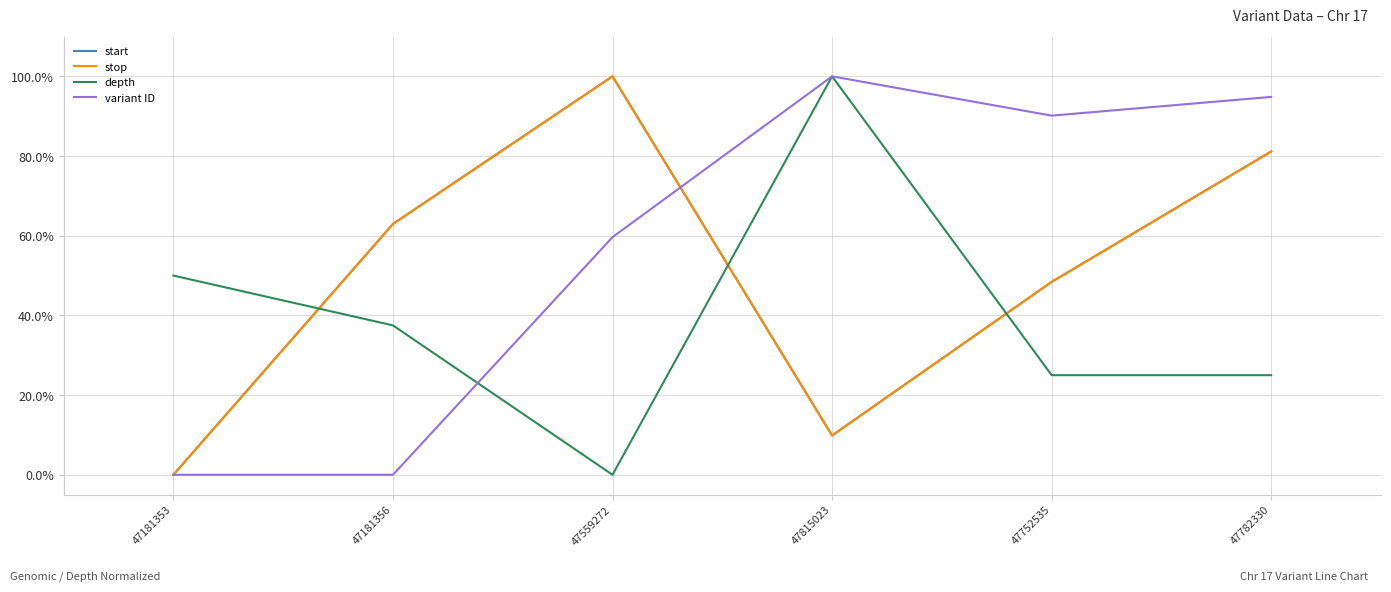

Where is variant ID nearest to the value 50?

47559272